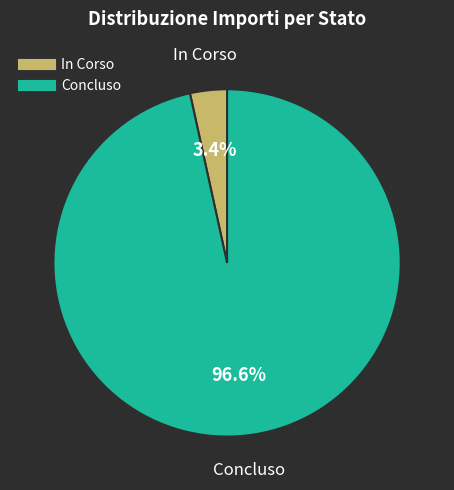

Does any single category account for the majority?

Yes